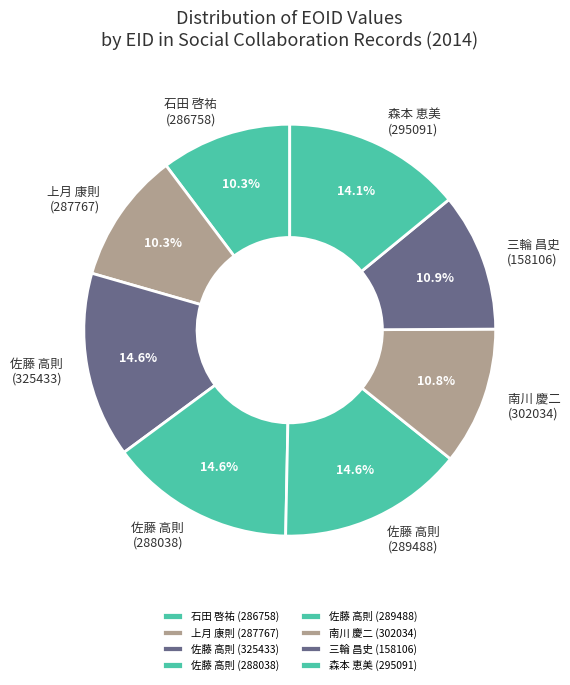

What percentage do 佐藤 高則 (288038) and 上月 康則 (287767) together represent?

24.9%